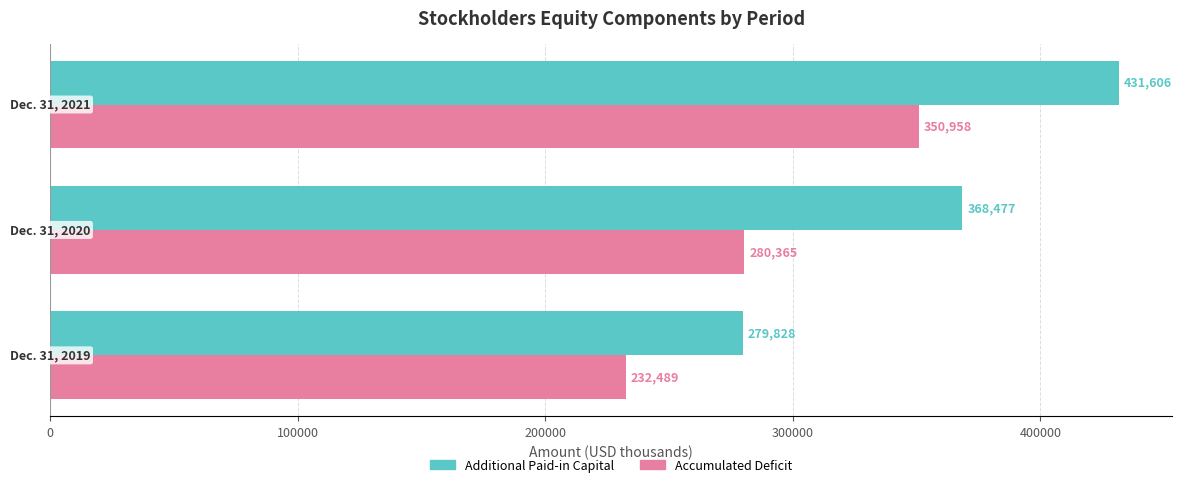

Count the Additional Paid-in Capital values in the range 279828 to 431606.

3